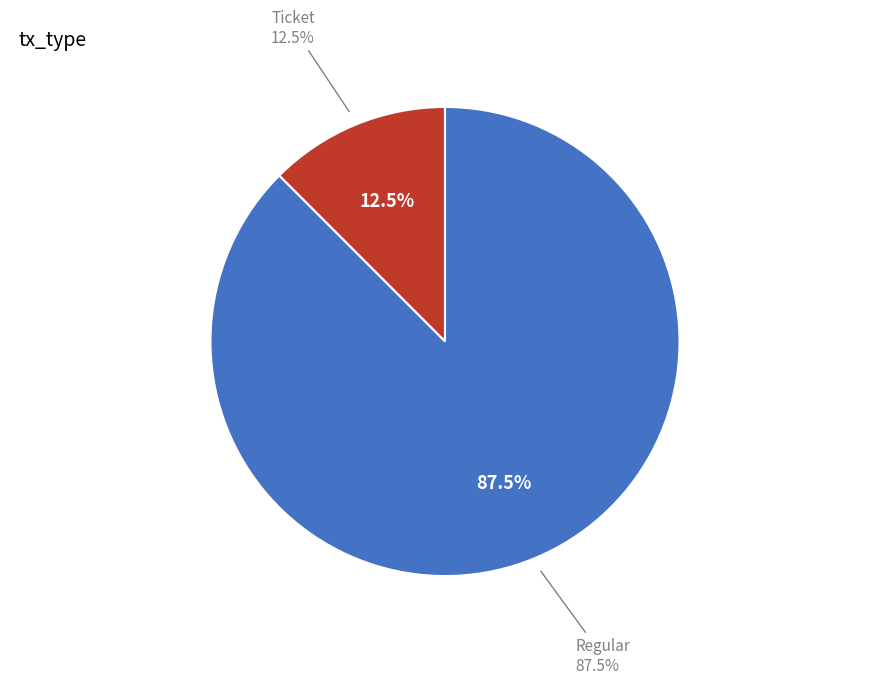

How many slices are in this pie chart?

2